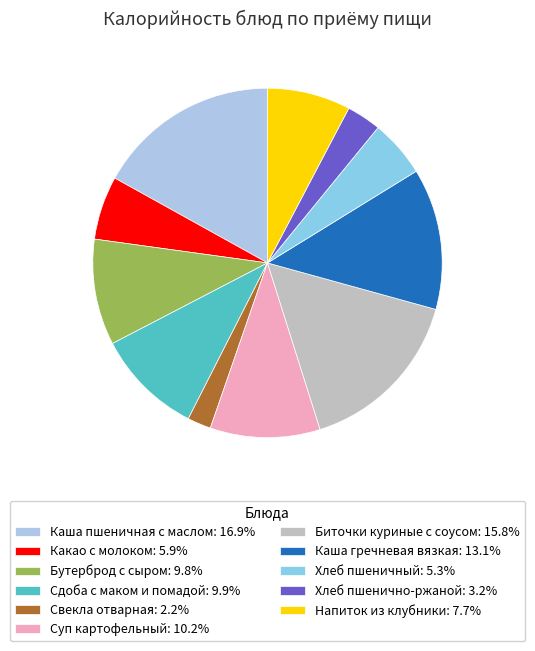

To the nearest percent, what percentage of the pie is Суп картофельный?

10%